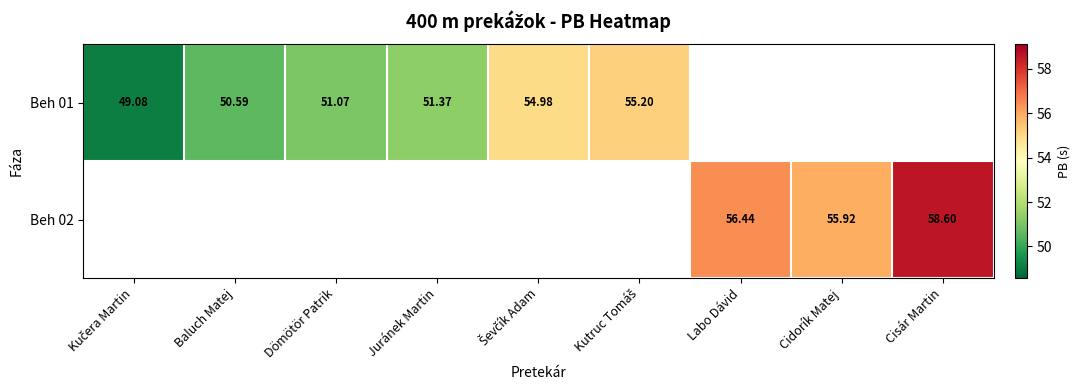

Which series has the largest range (max minus min)?

Beh 01